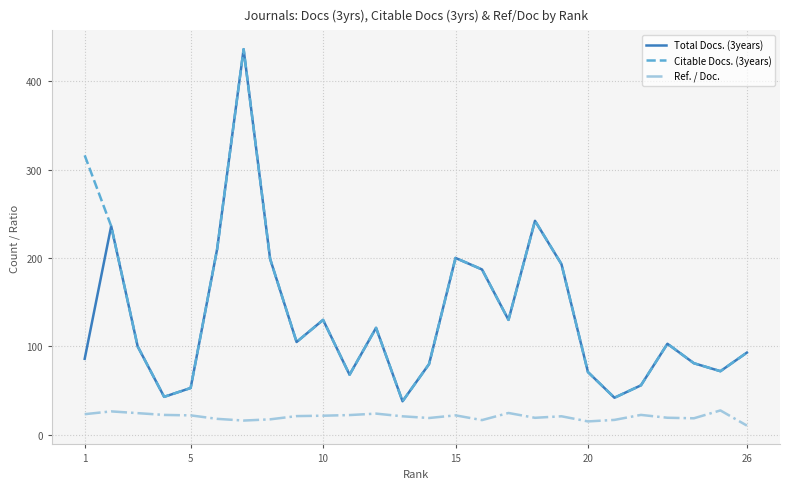

True or false: Total Docs. (3years) and Ref. / Doc. intersect in this chart.

False